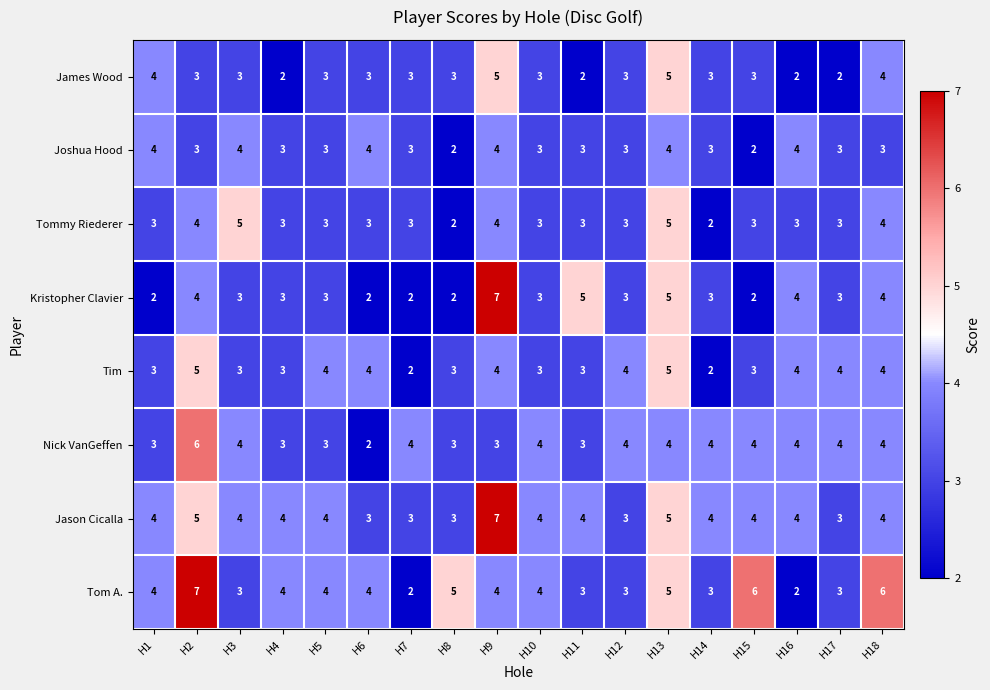

Count the Tommy Riederer values in the range 3 to 4.

14